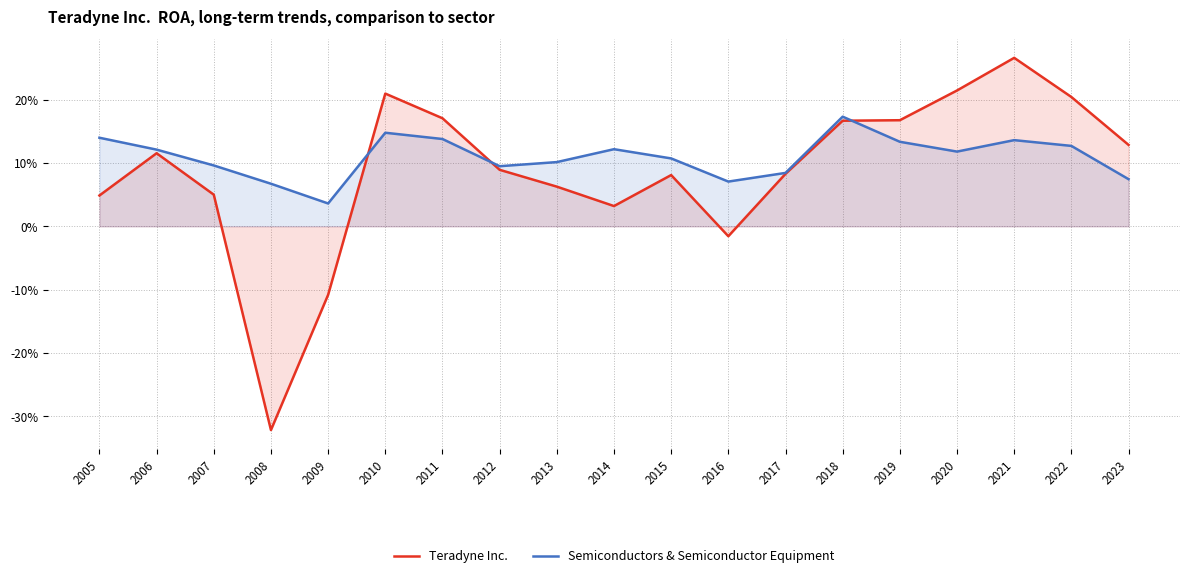

Between 2013 and 2005, which is larger?

2013